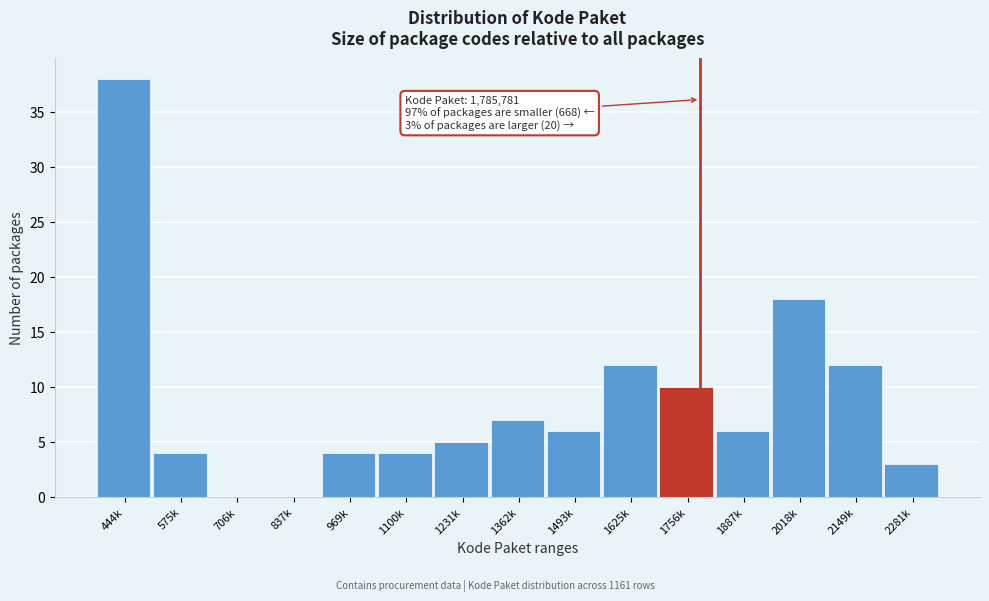

Reading left to right, extract all data points from this chart.

444k=38	575k=4	706k=0	837k=0	969k=4	1100k=4	1231k=5	1362k=7	1493k=6	1625k=12	1756k=10	1887k=6	2018k=18	2149k=12	2281k=3